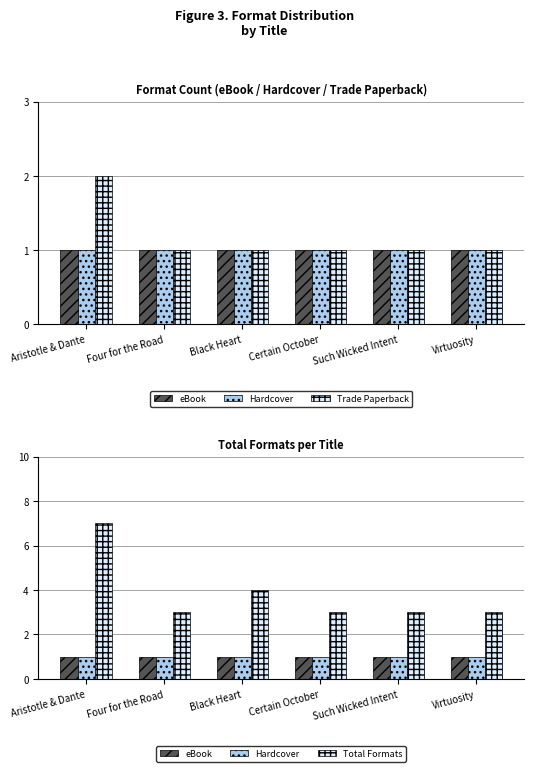

List the labels in order of Trade Paperback value, smallest first.

Four for the Road, Black Heart, Certain October, Such Wicked Intent, Virtuosity, Aristotle & Dante